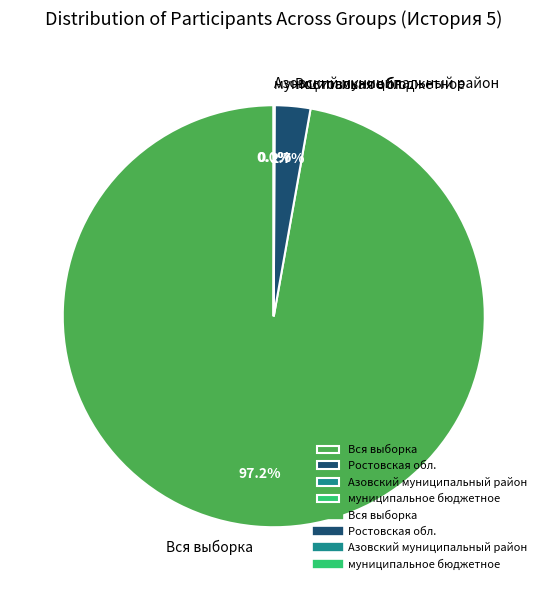

What is the largest slice in the pie chart?

Вся выборка